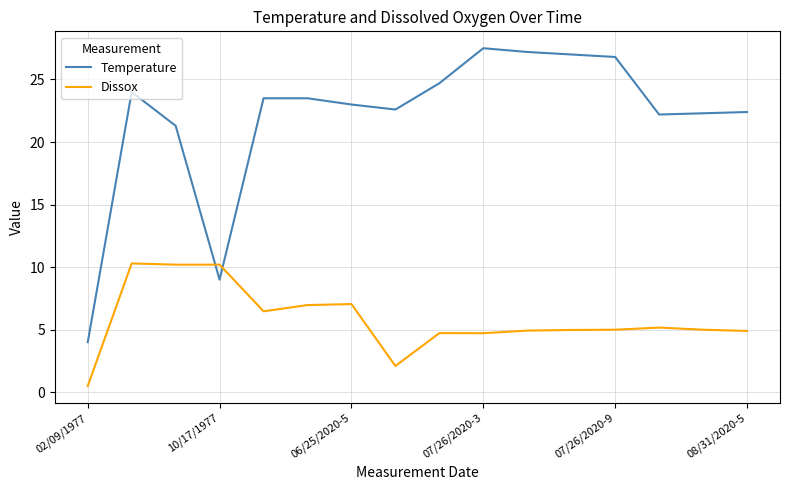

What is the highest value of the Temperature series?

27.5